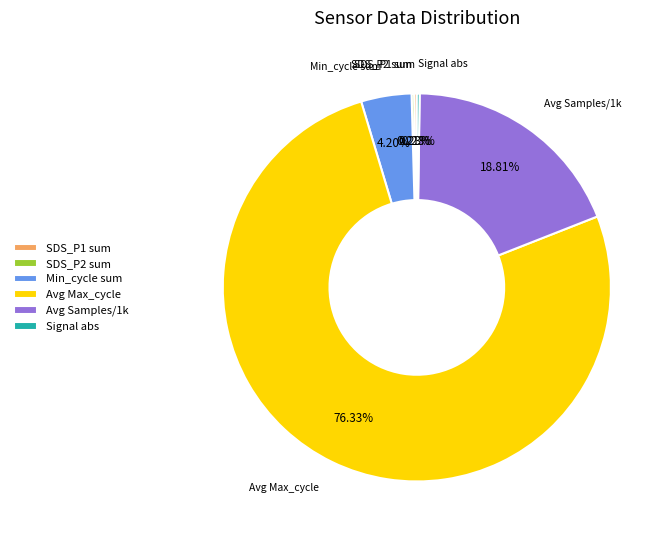

What is the majority slice?

Avg Max_cycle